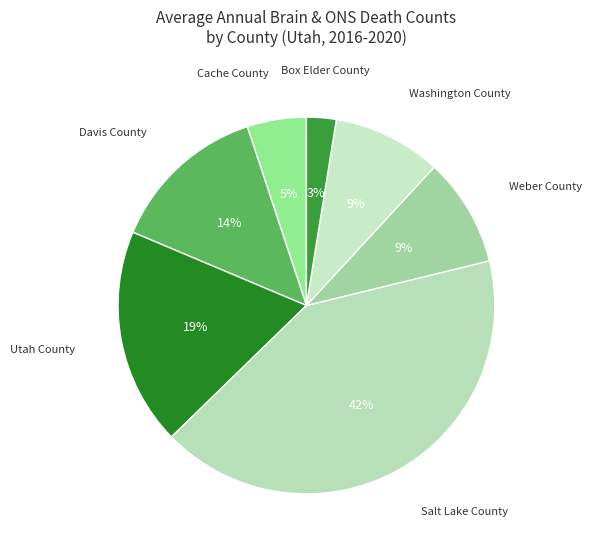

To the nearest percent, what is the difference between the largest and smallest slice percentages?

39%